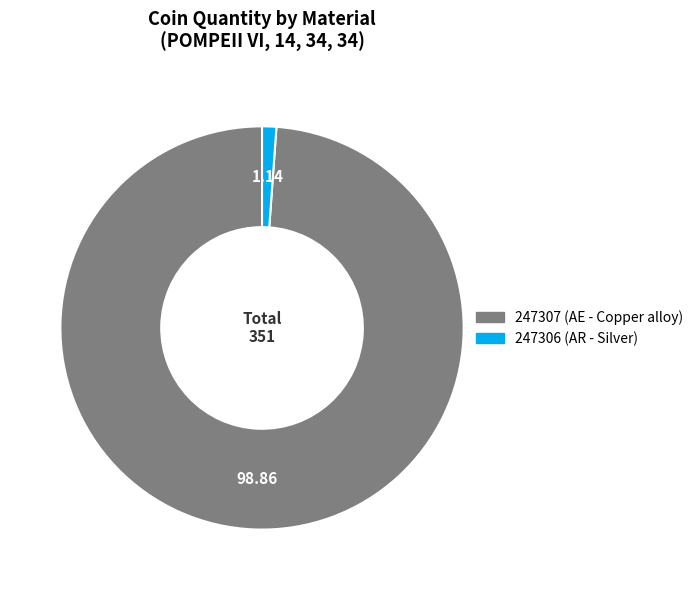

What is the smallest slice in the pie chart?

247306 (AR - Silver)